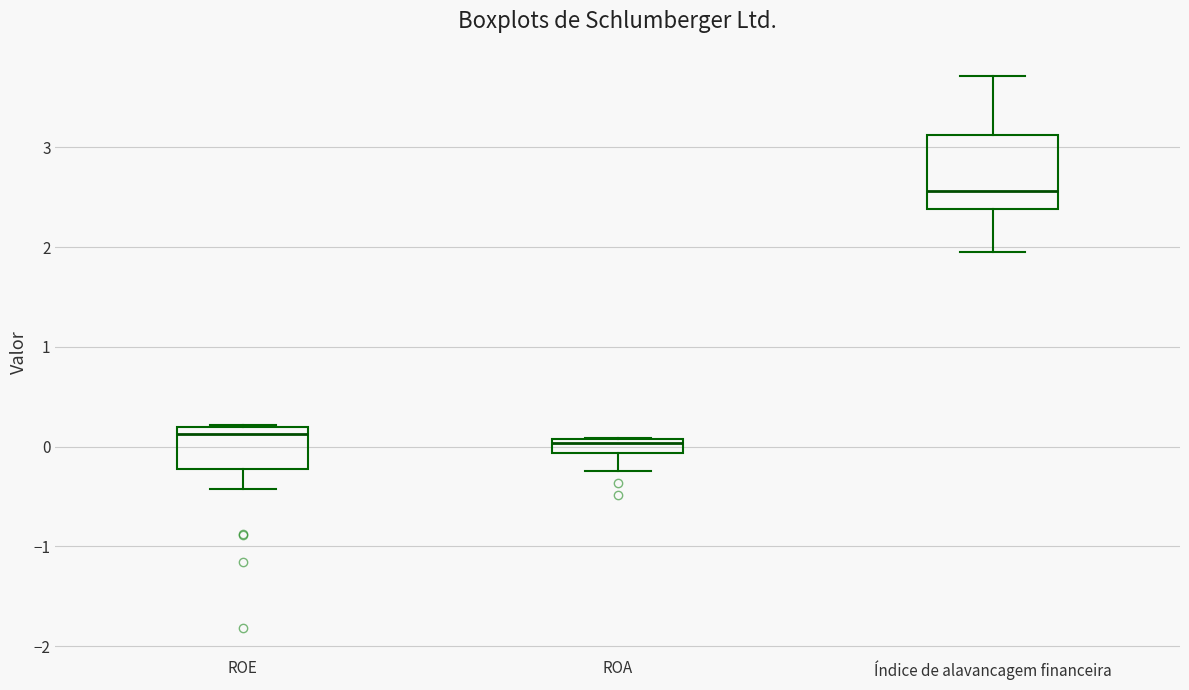

Where is the upper edge of the box for ROA on the y-axis? The values are not printed on the chart, so give them approximately, as read against the axis.

0.1